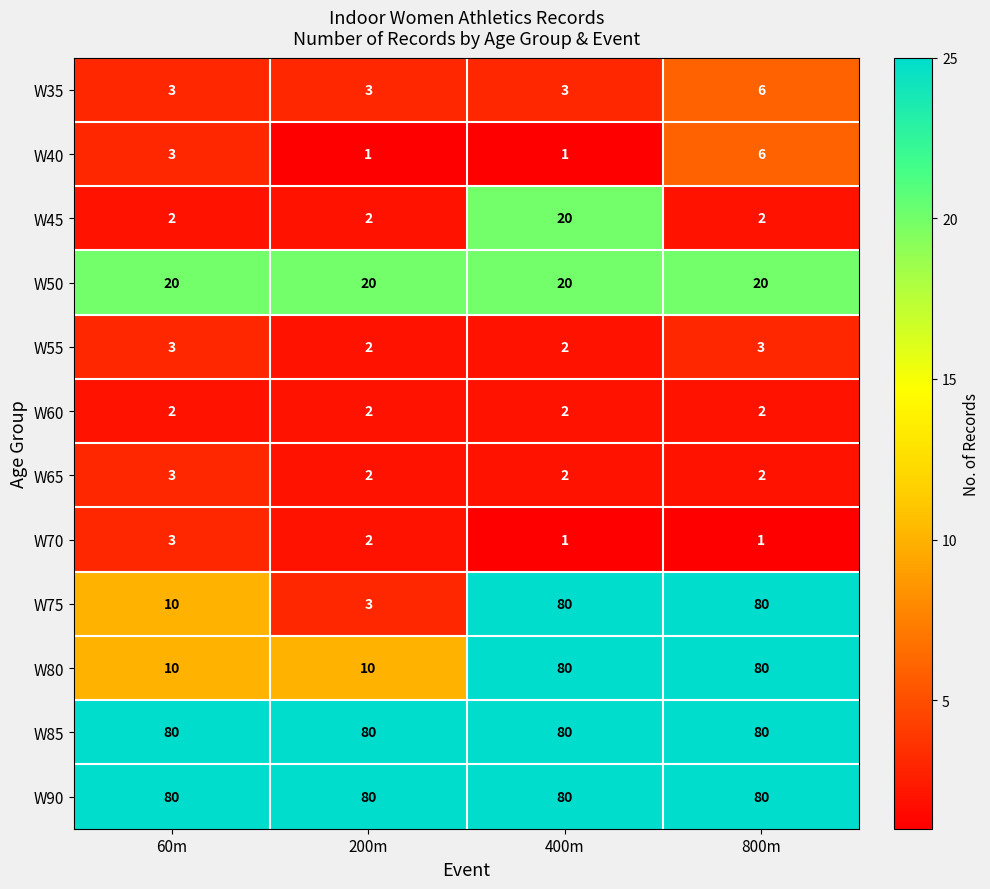

What is the difference between the maximum and second lowest values in the W45 series?

18